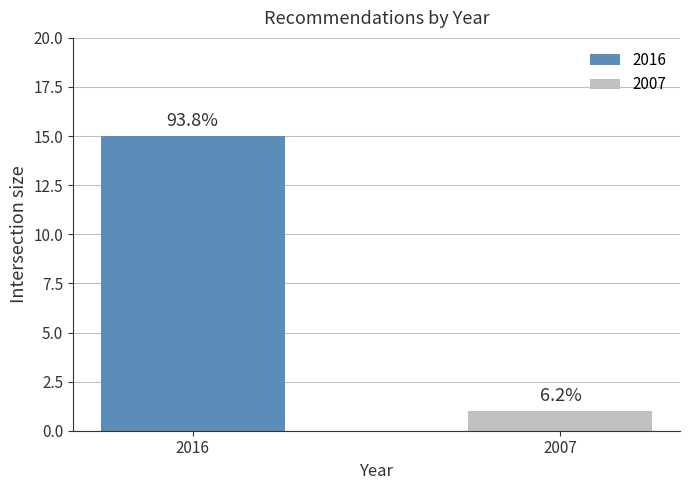

What is the average value?

8